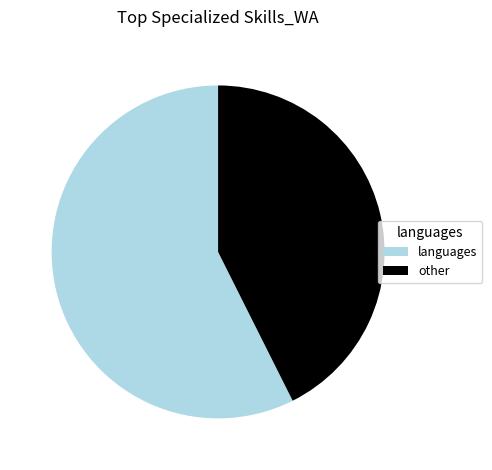

How many segments does this pie chart have?

2